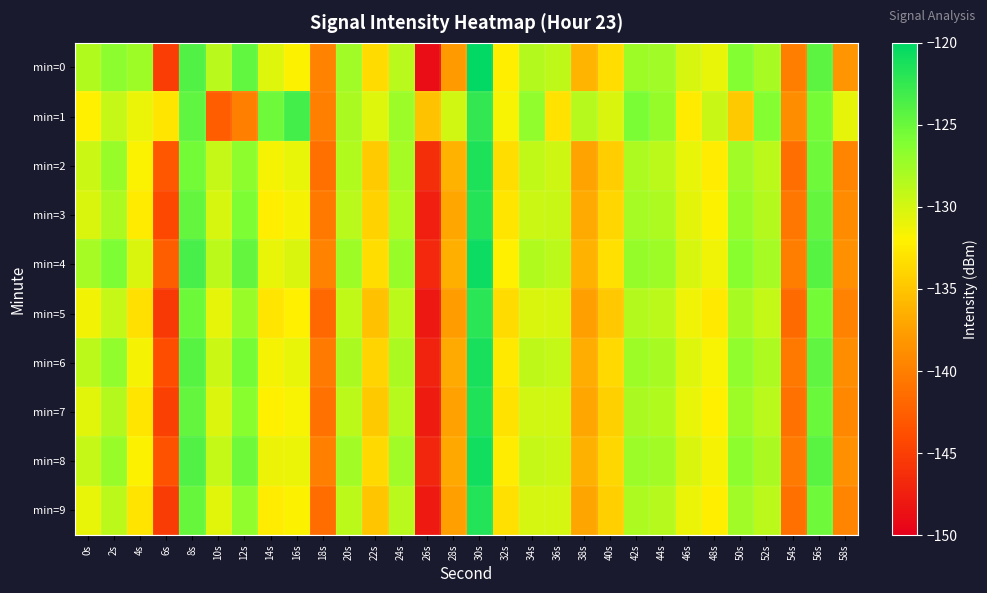

At which category is the sum across all series the highest?

30s